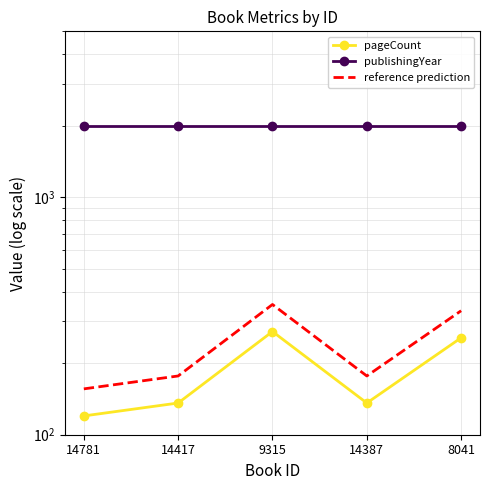

True or false: reference prediction has a value of 353.6 at 9315.

True